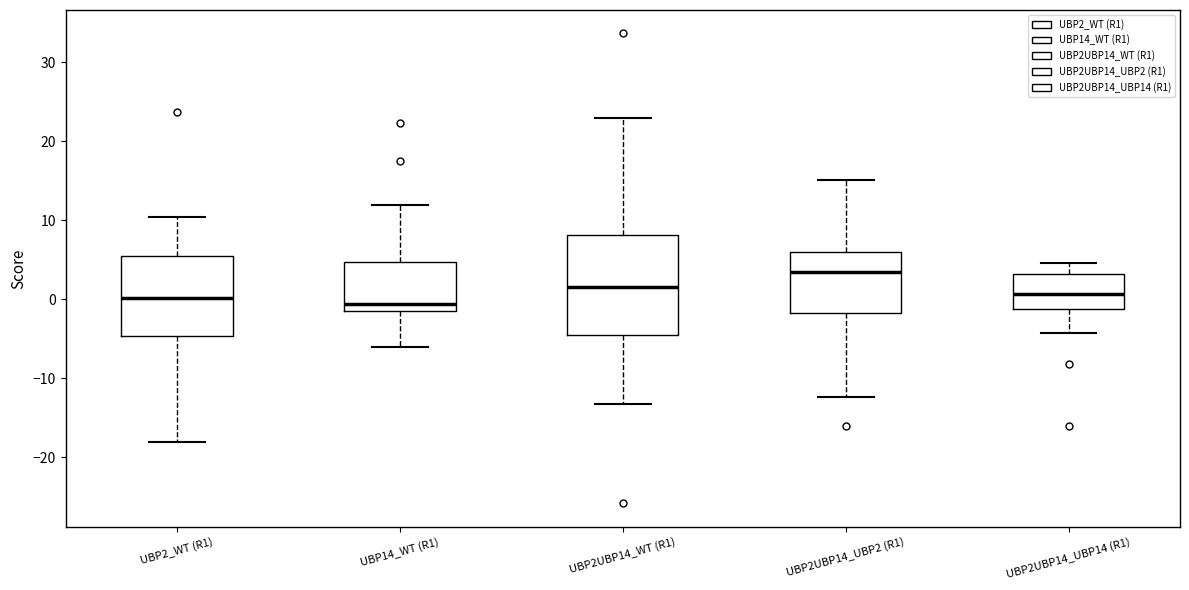

Where is the upper edge of the box for UBP2UBP14_UBP2 (R1) on the y-axis? The values are not printed on the chart, so give them approximately, as read against the axis.

6